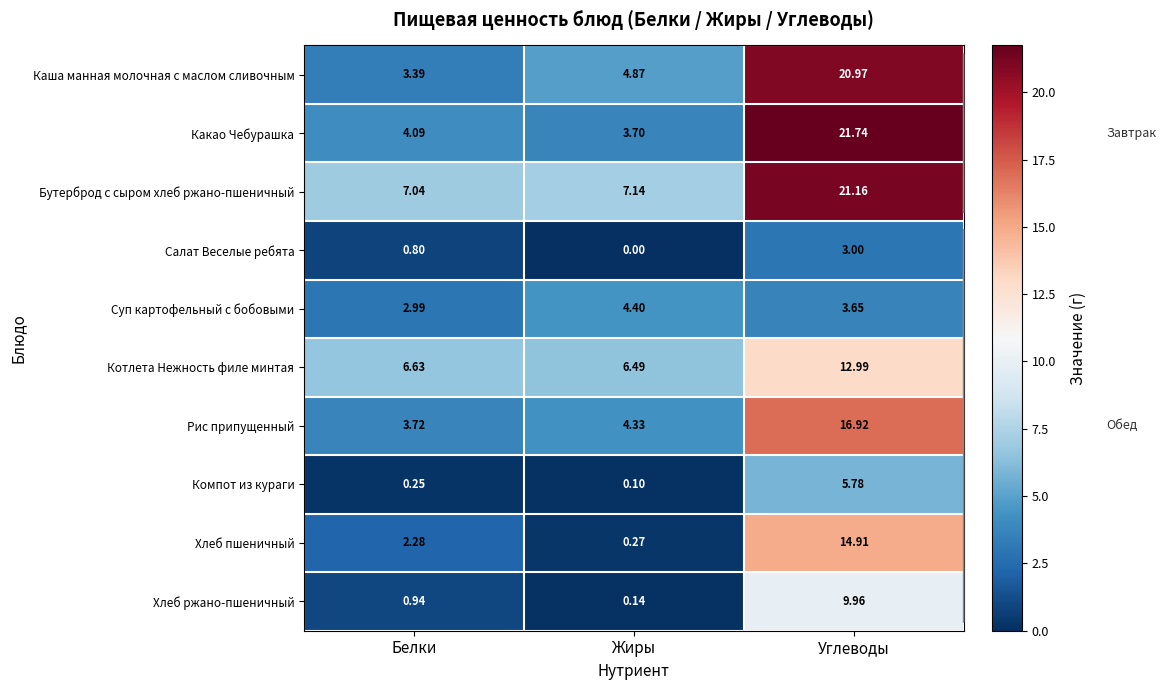

Is the value of Бутерброд с сыром хлеб ржано-пшеничный at Жиры greater than the value of Котлета Нежность филе минтая at Углеводы?

No